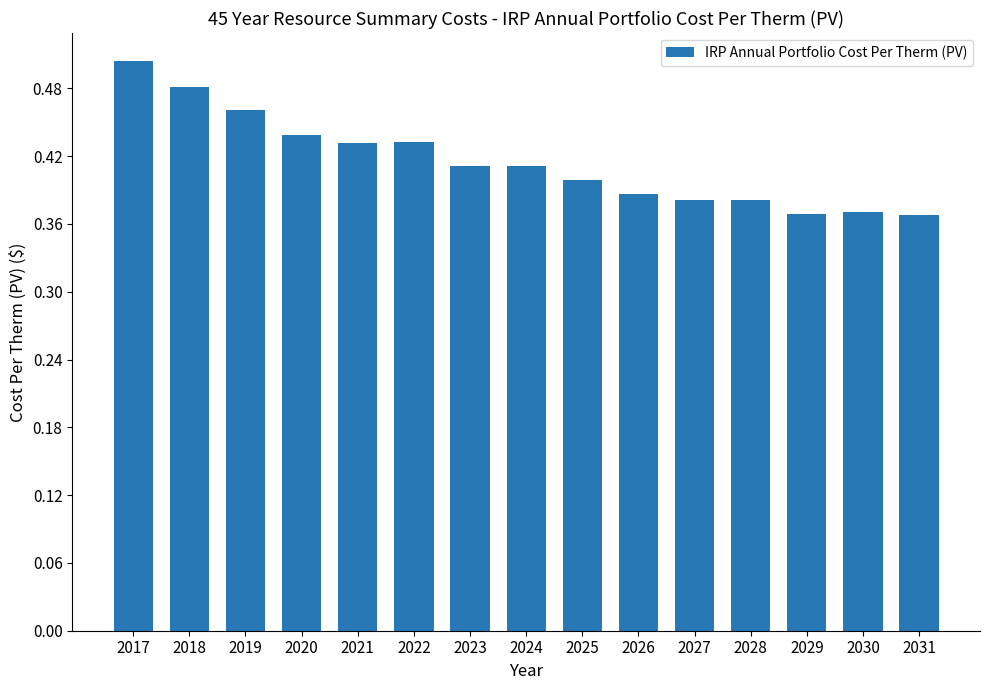

Which label corresponds to the largest value in the chart?

2017